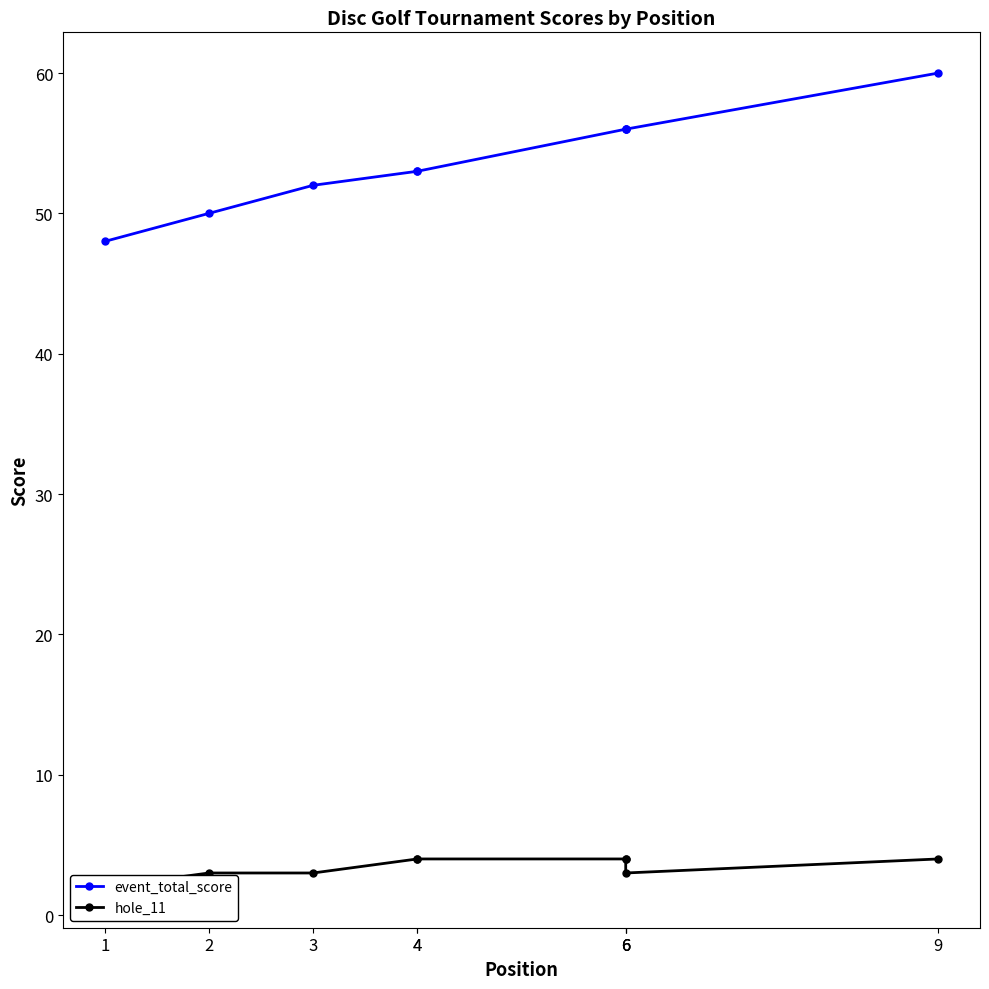

What is the sum of the hole_11 values at 4 and 3?

7